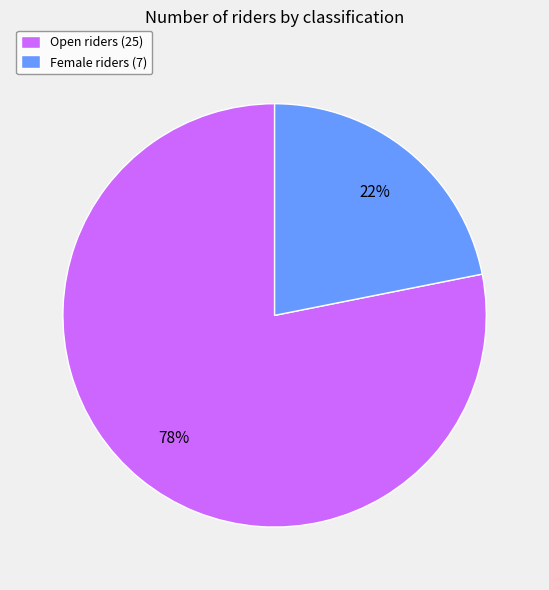

To the nearest percent, what percentage of the pie is Open?

78%